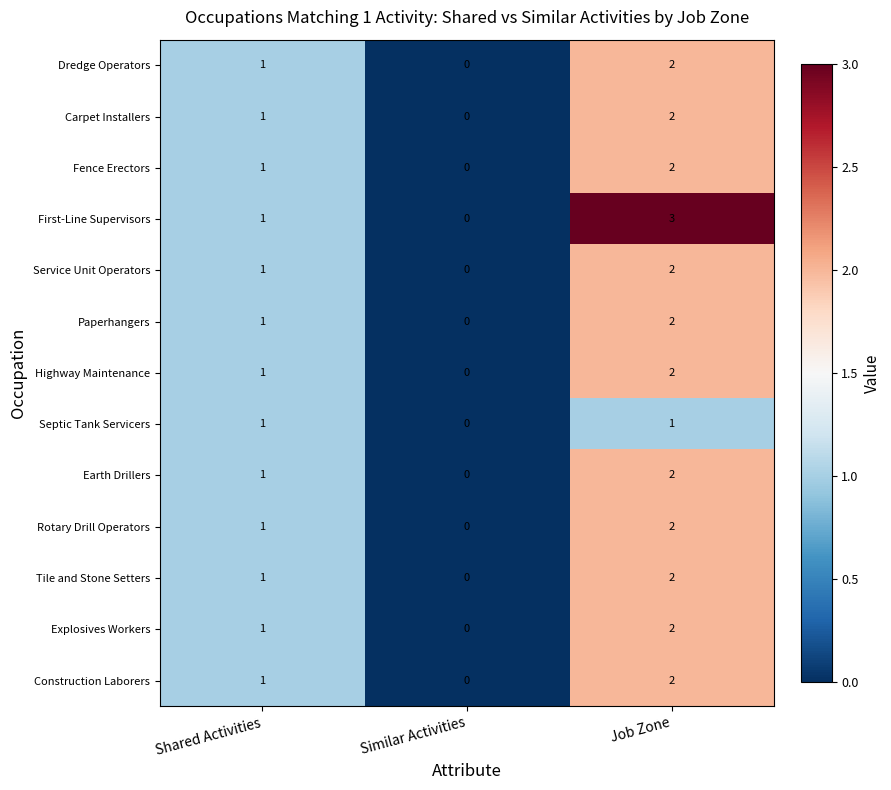

Which category has the lowest value in the Septic Tank Servicers series?

Similar Activities